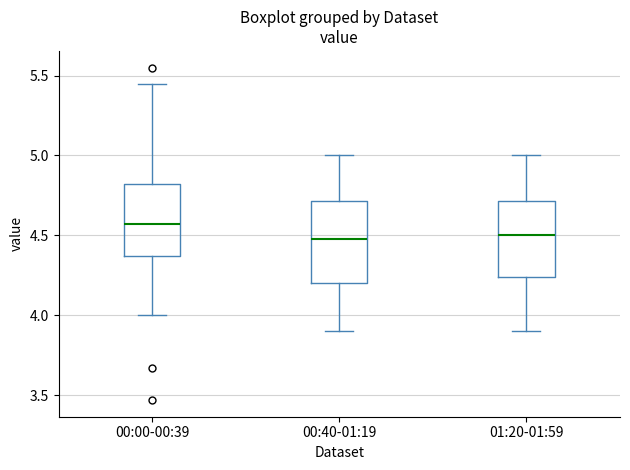

Where is the upper edge of the box for 00:00-00:39 on the y-axis? The values are not printed on the chart, so give them approximately, as read against the axis.

4.80